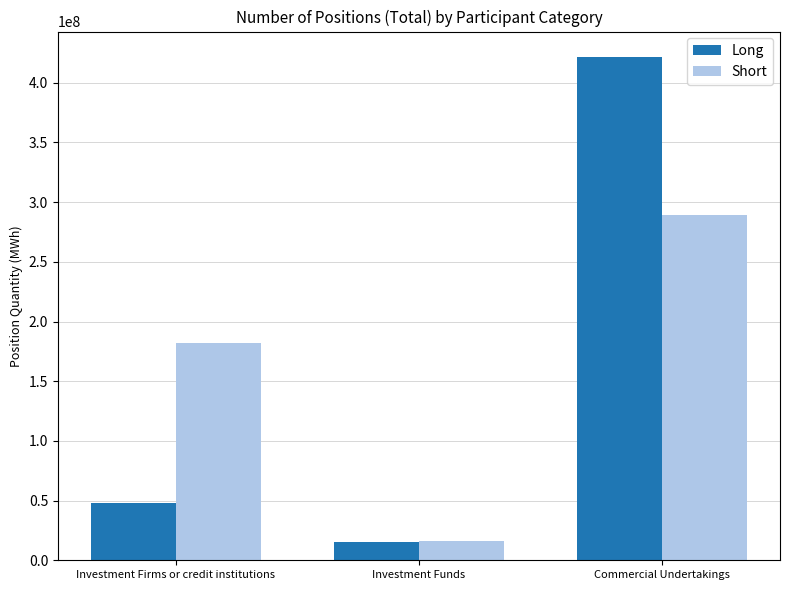

The value of Short at Investment Firms or credit institutions is 268256832. True or false?

False